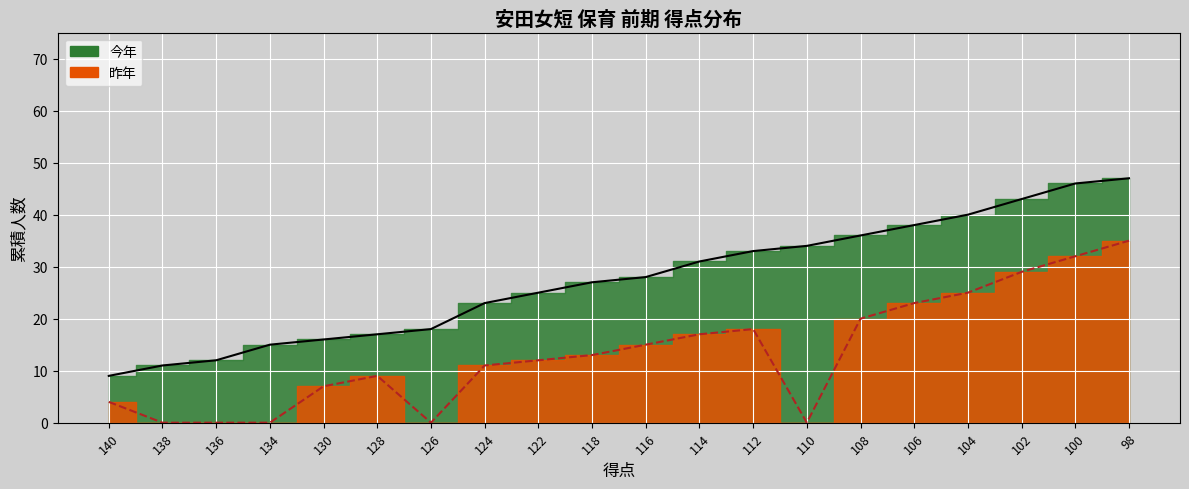

At which label is 昨年 (line) closest to 17?

114